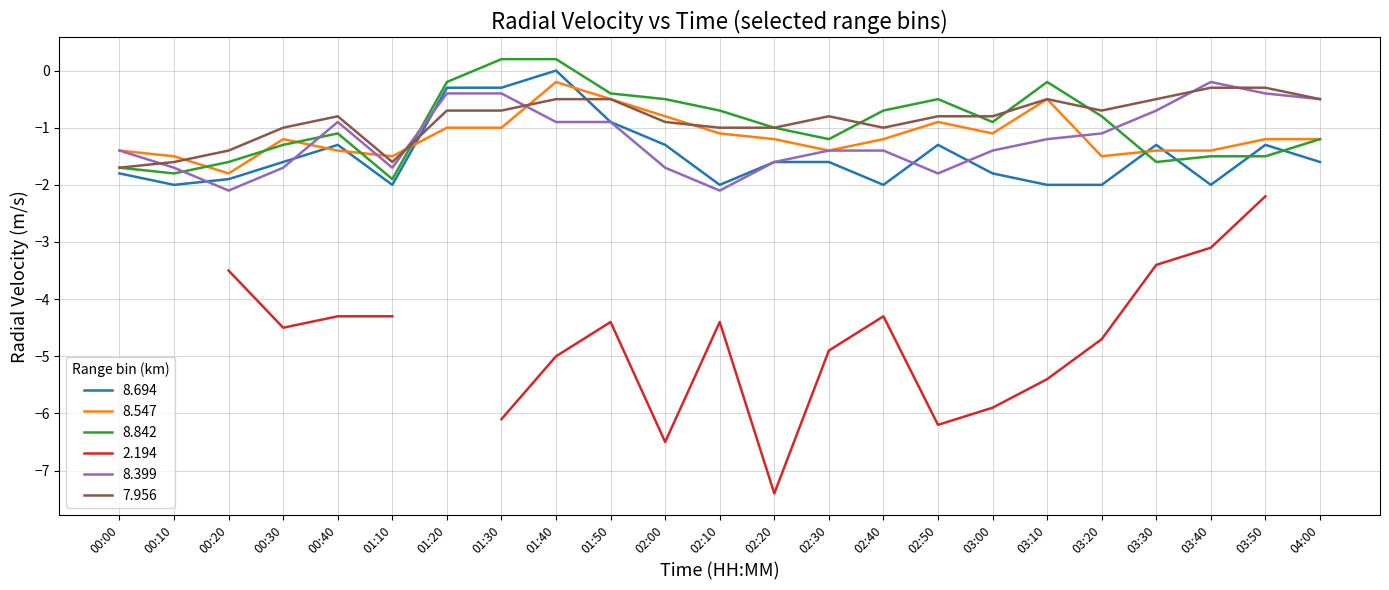

True or false: 8.842 and 8.399 intersect in this chart.

True